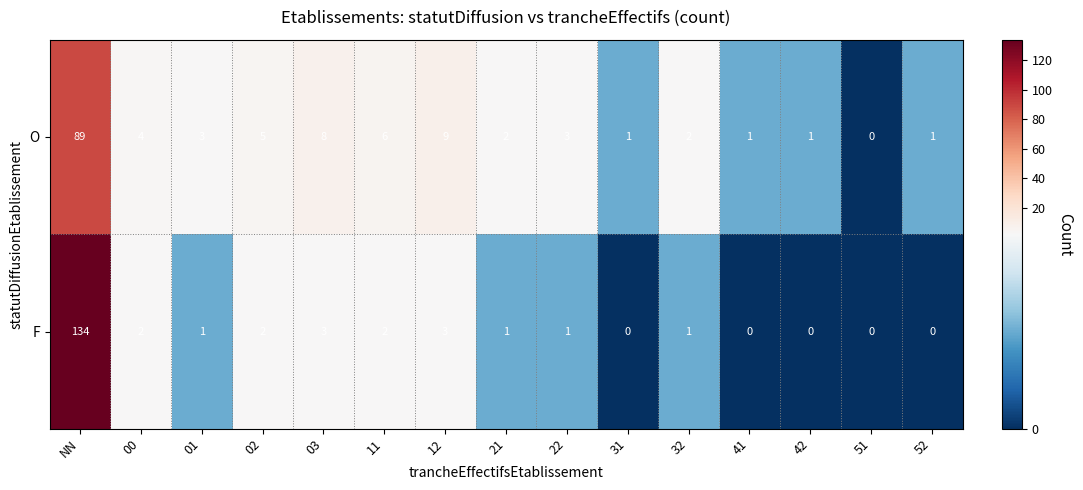

What is the difference between the highest and lowest values at 31?

1